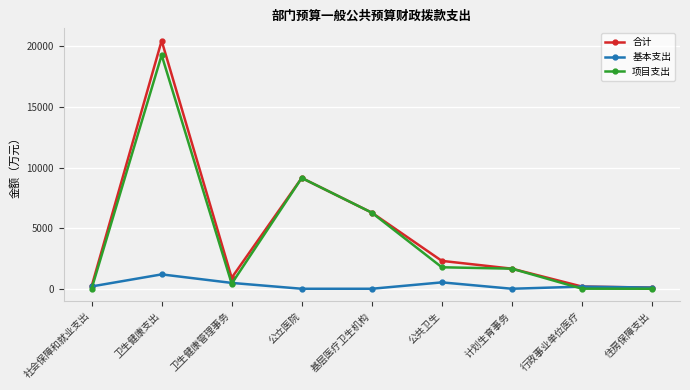

Is the value of 合计 at 行政事业单位医疗 greater than the value of 项目支出 at 卫生健康管理事务?

No